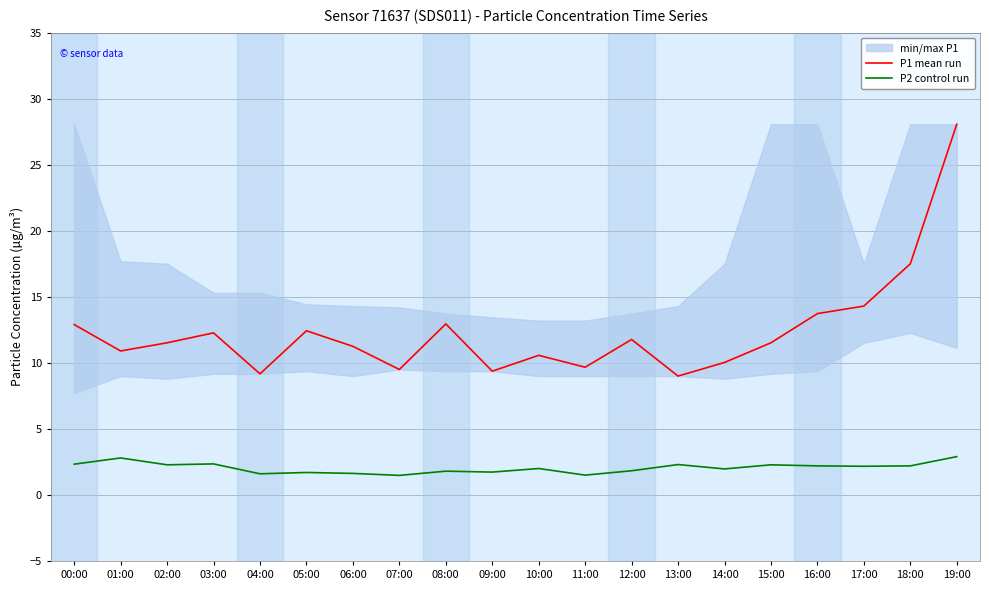

Which series changed the most between 02:00 and 18:00?

P1 mean run